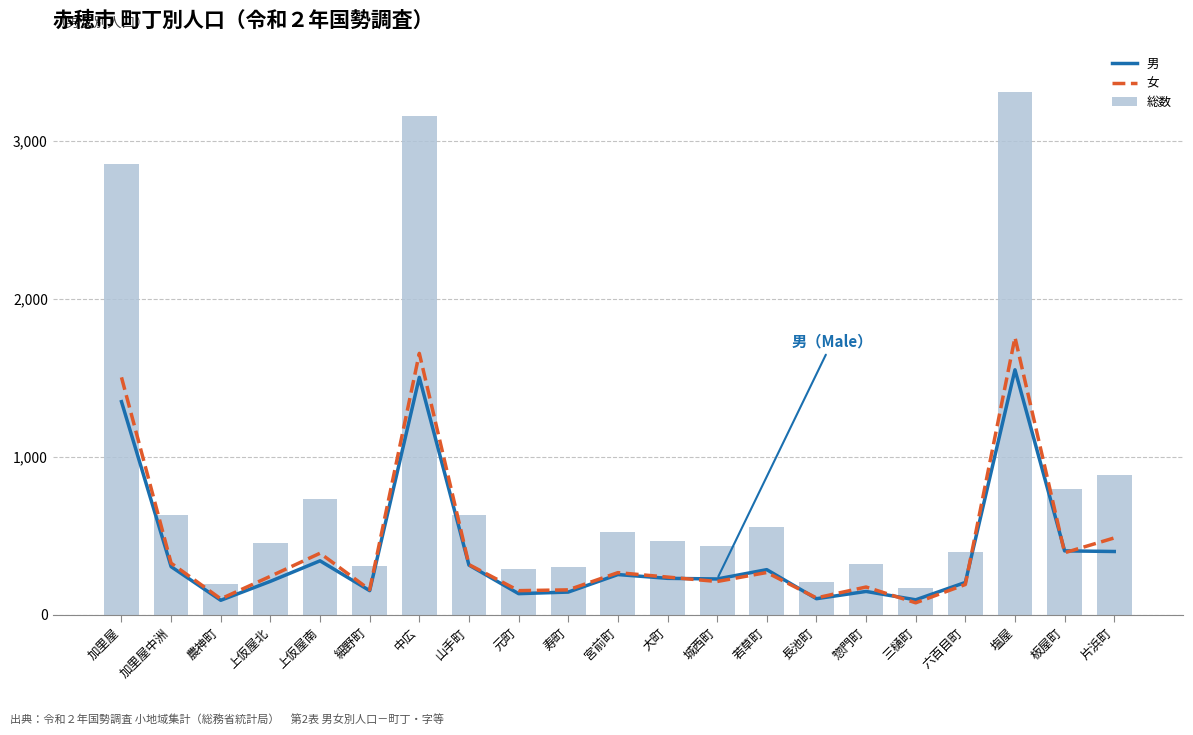

How many groups of bars are there?

21